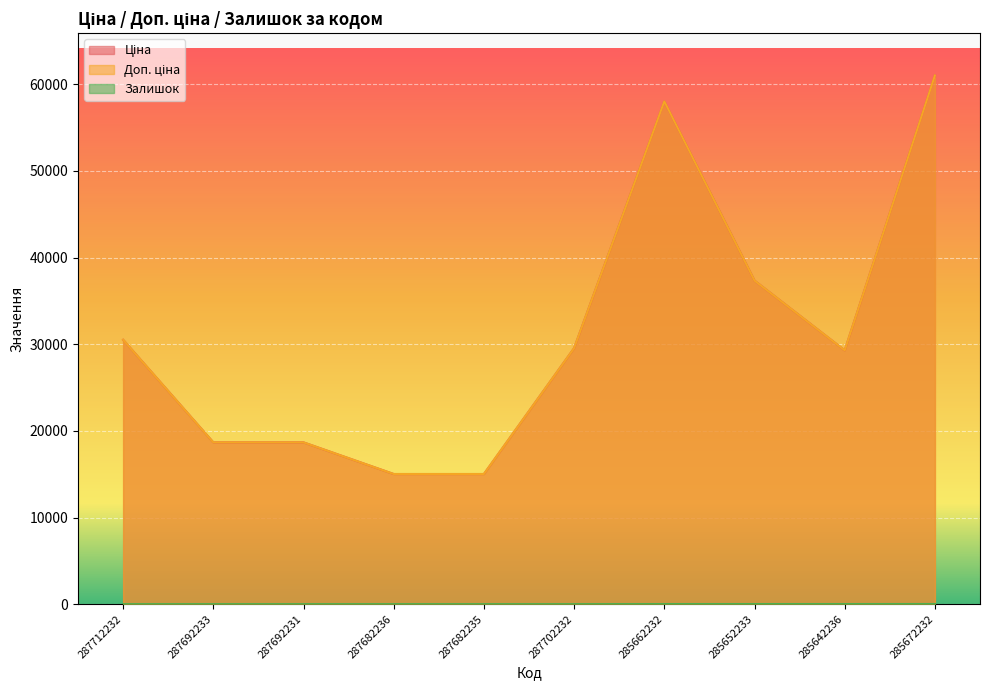

What is the difference between the maximum and second lowest values in the Залишок series?

15.0